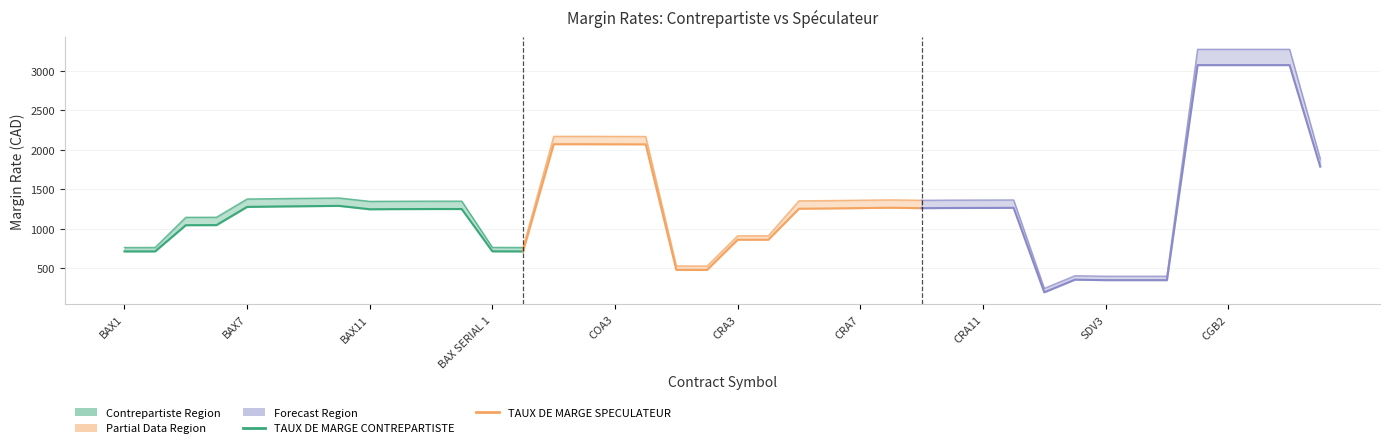

How many interior local peaks does the TAUX DE MARGE CONTREPARTISTE series have?

1